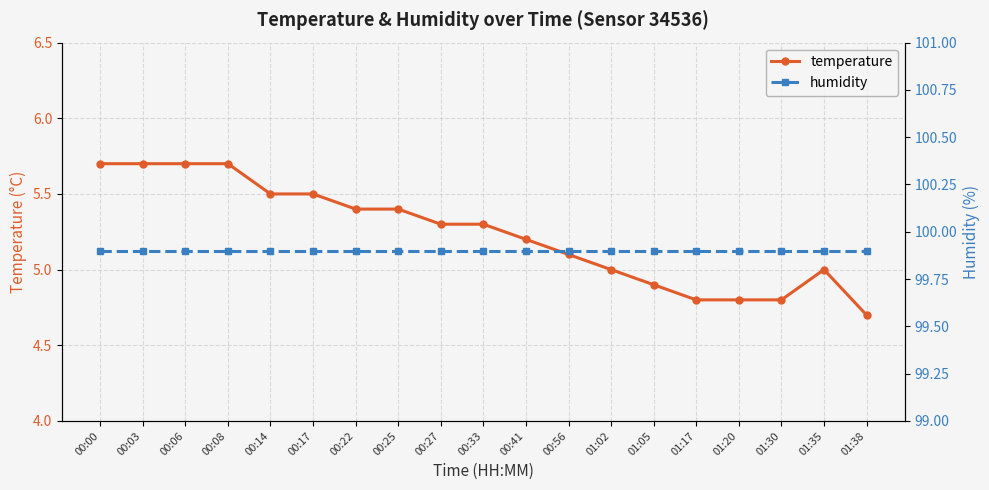

True or false: humidity has more than 2 interior local peaks.

False